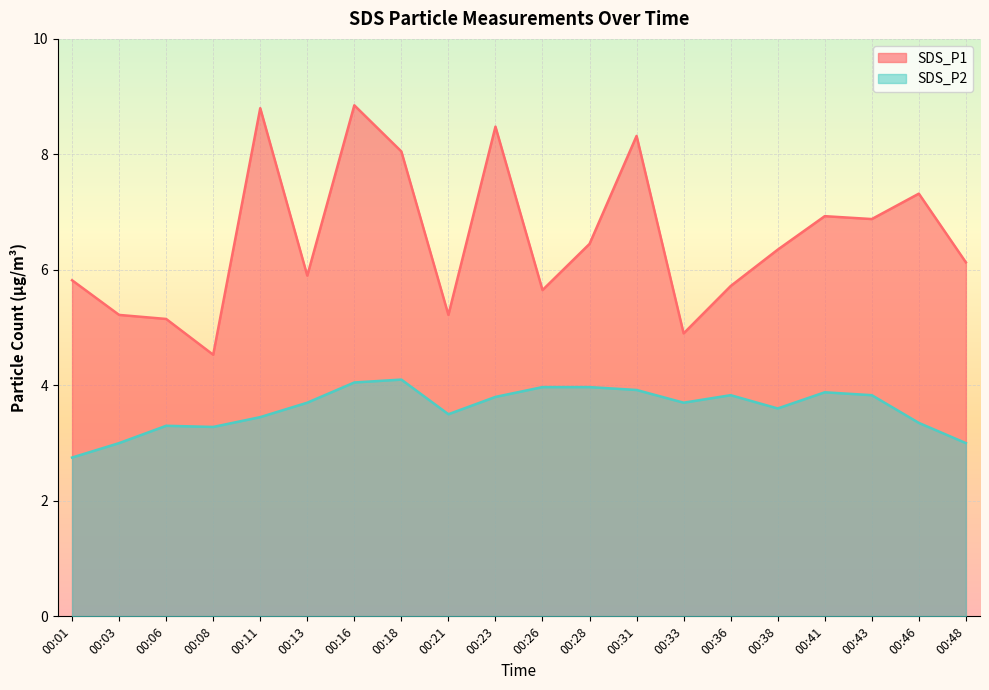

What is the highest value of the SDS_P2 series?

4.1